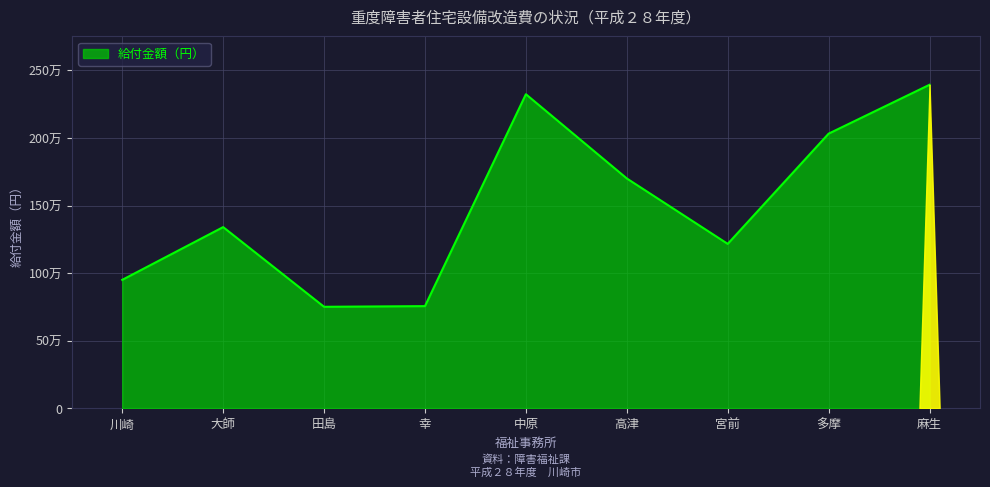

Does the chart have visible grid lines?

Yes